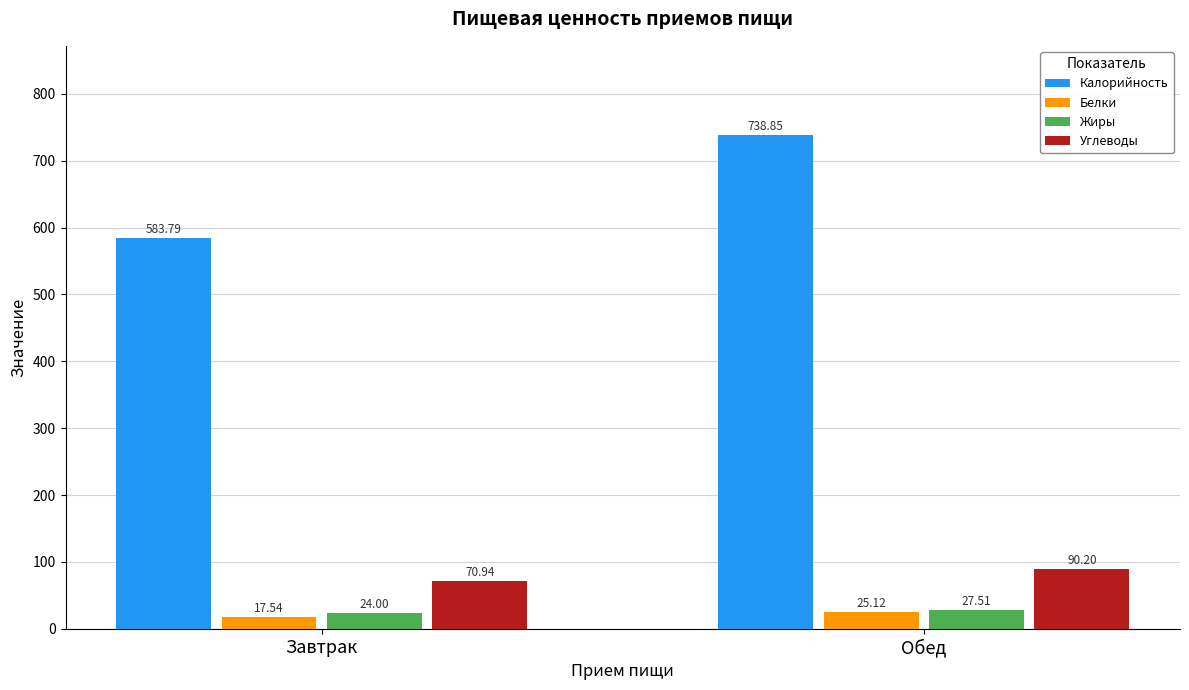

At which label does Калорийность reach its peak?

Обед